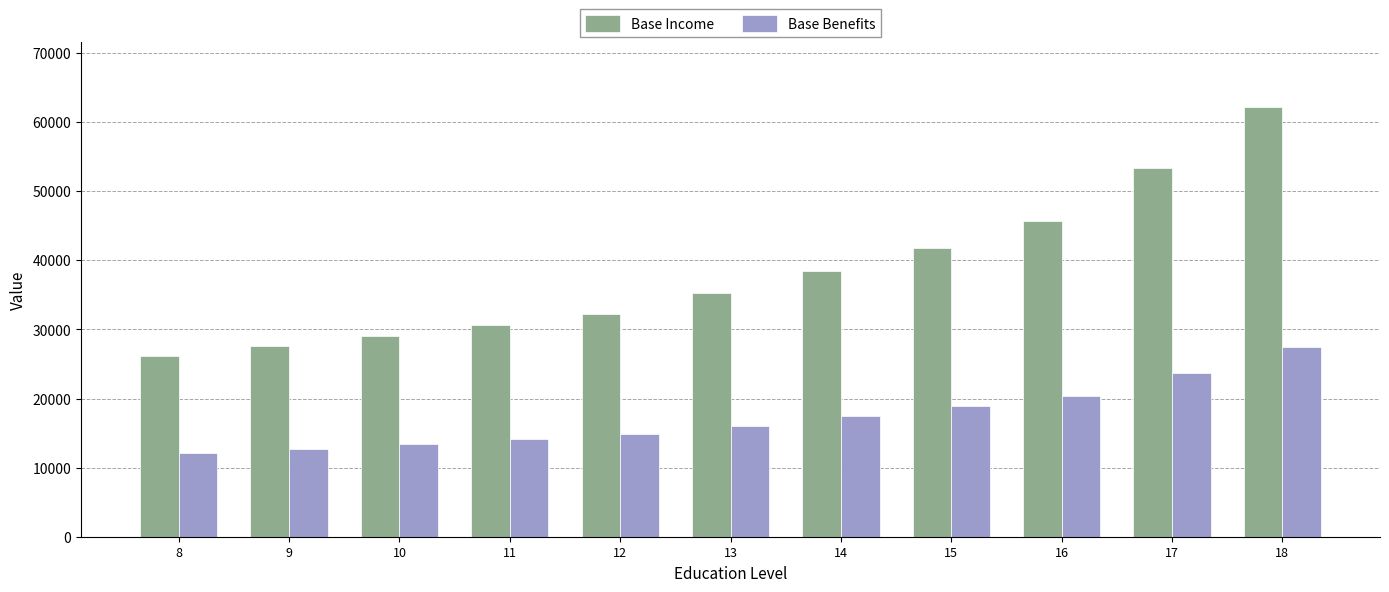

How many categories are shown in the chart?

11